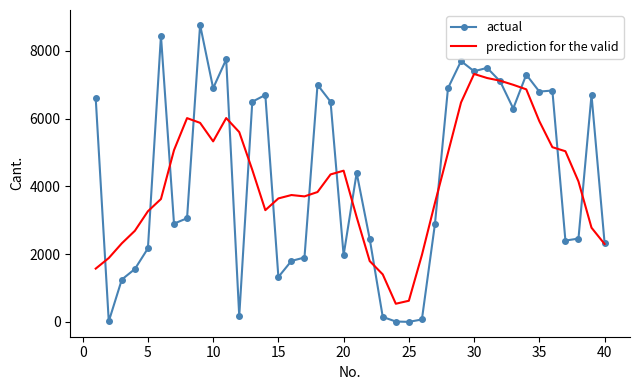

What are all the series names shown in the legend?

actual, prediction for the valid